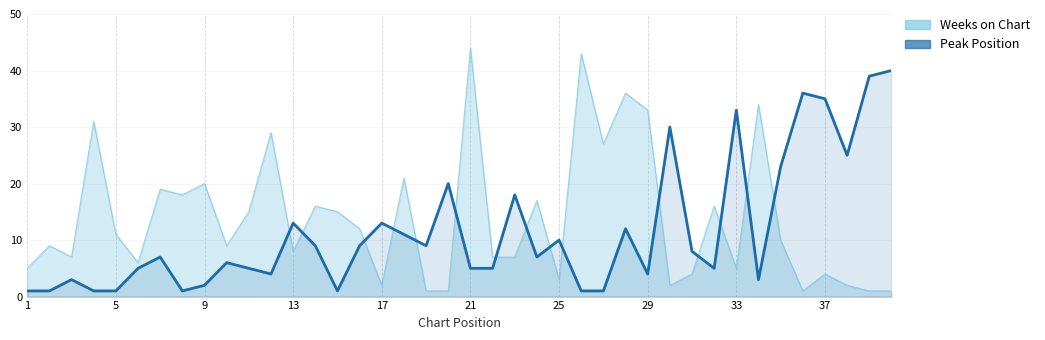

Which series has the largest range (max minus min)?

Weeks on Chart